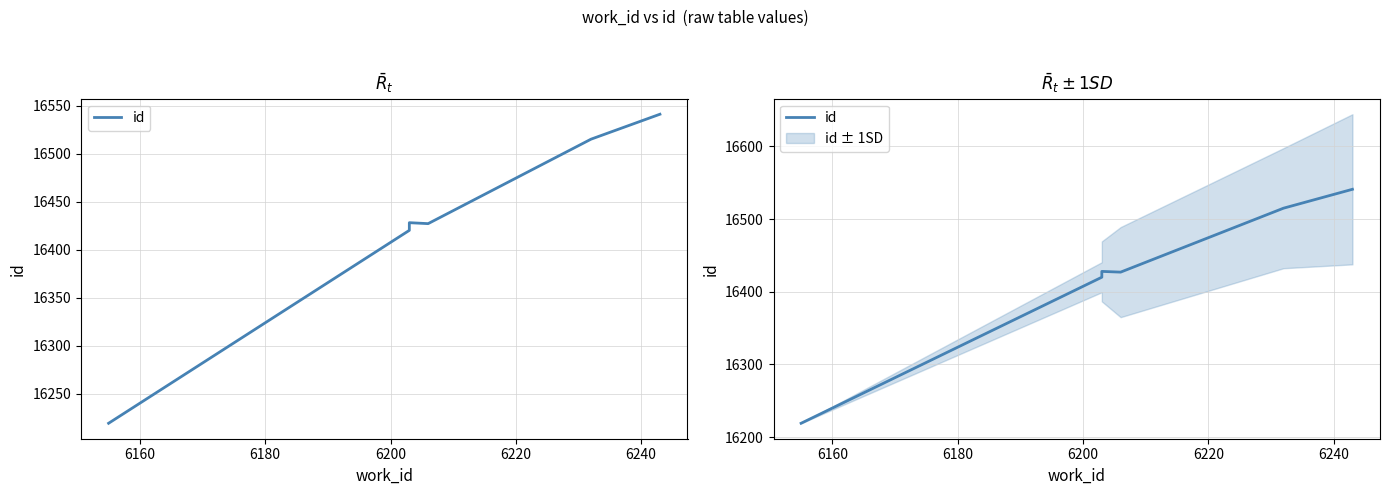

What is the maximum value shown in the chart?

16541